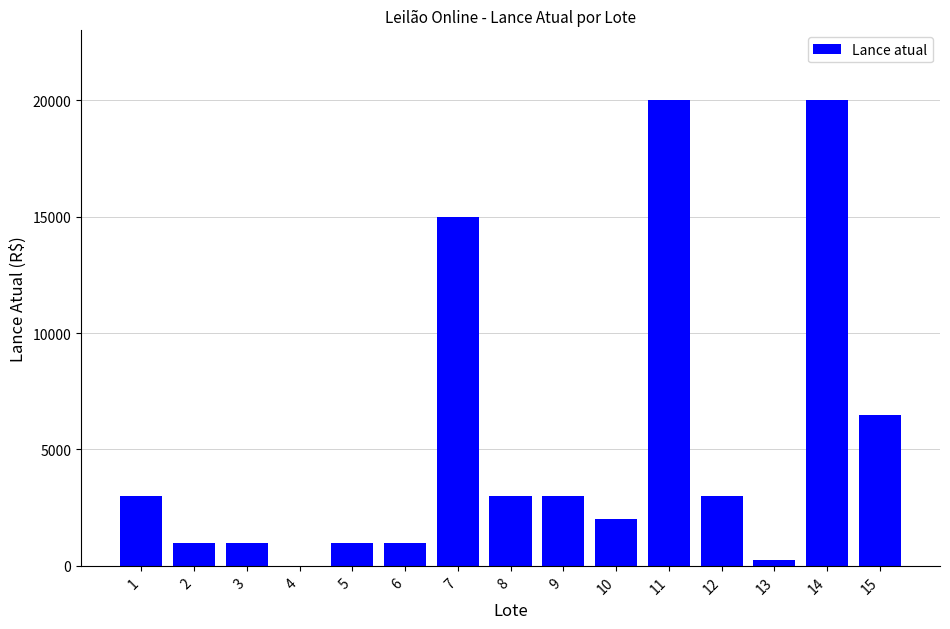

What is the sum of all values?

79765